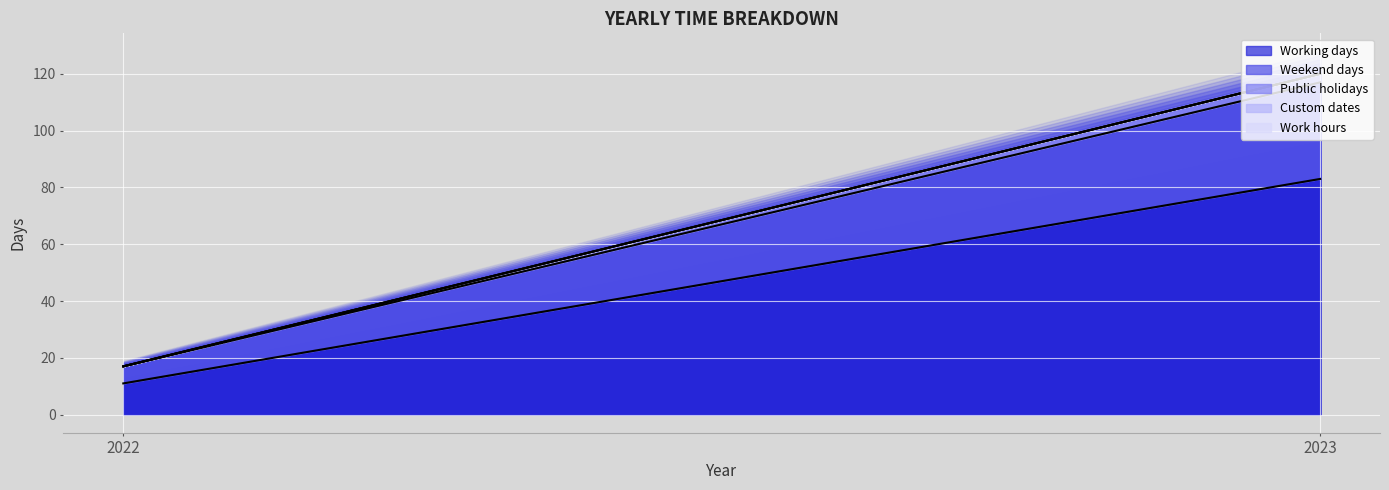

Rank the series at 2023 from highest to lowest value.

Working days, Weekend days, Public holidays, Custom dates, Work hours